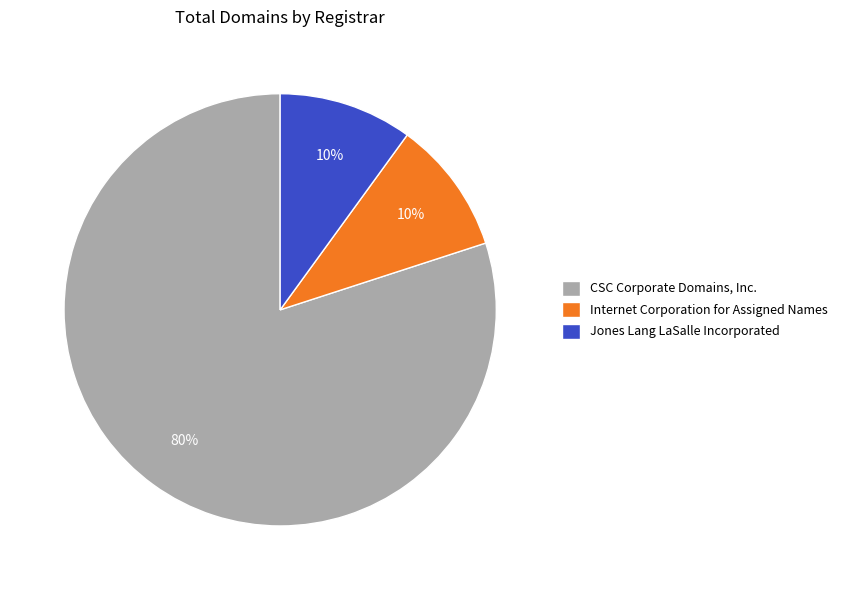

Which slice is the largest?

CSC Corporate Domains, Inc.